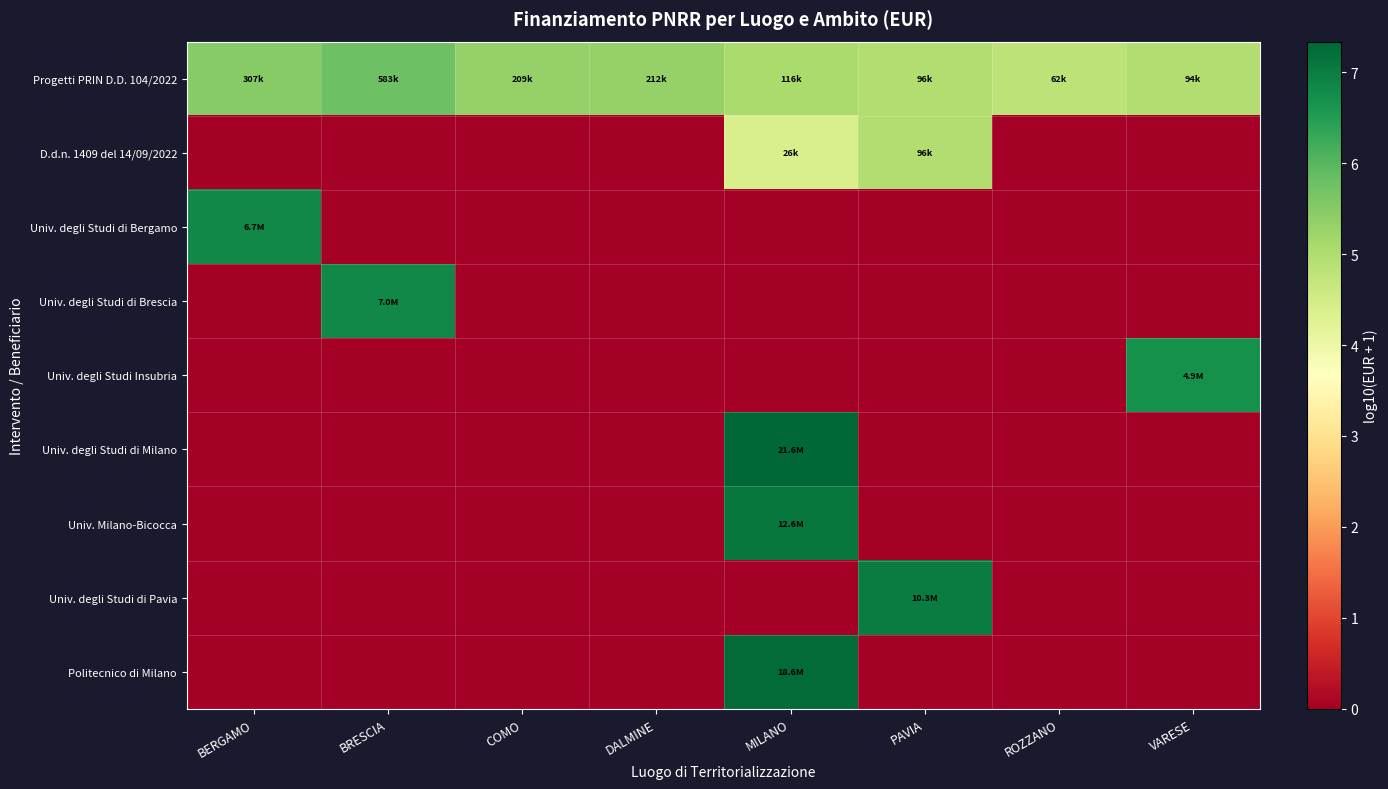

Rank the series at VARESE from highest to lowest value.

Univ. degli Studi Insubria, Progetti PRIN D.D. 104/2022, D.d.n. 1409 del 14/09/2022, Univ. degli Studi di Bergamo, Univ. degli Studi di Brescia, Univ. degli Studi di Milano, Univ. Milano-Bicocca, Univ. degli Studi di Pavia, Politecnico di Milano